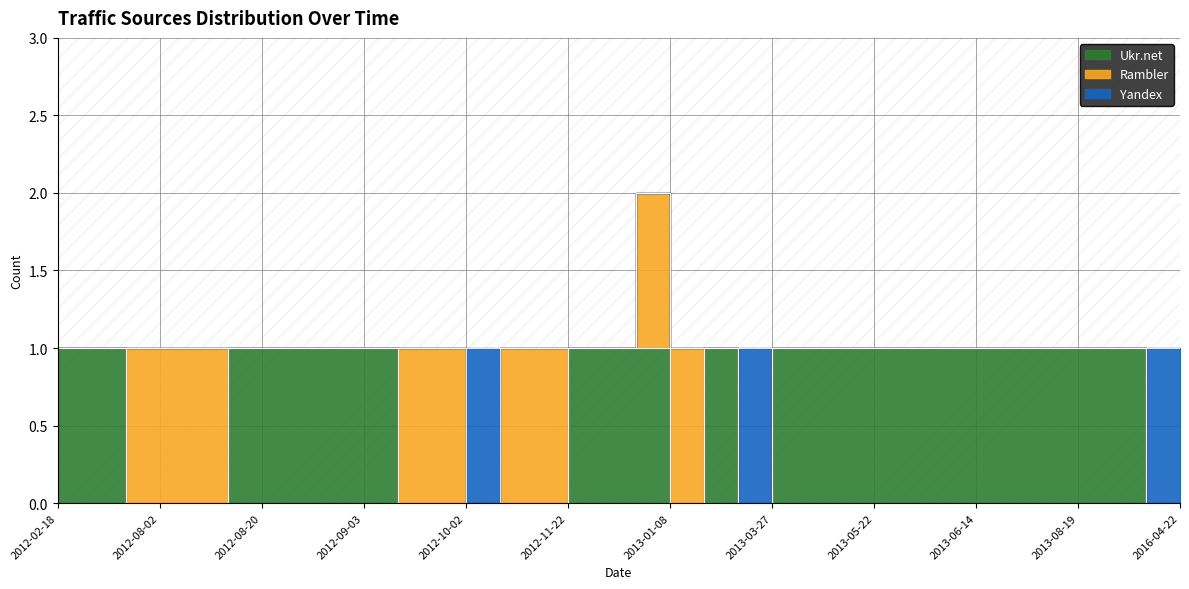

Between which two adjacent categories do Yandex and Ukr.net first intersect?

2013-02-19 and 2013-03-19